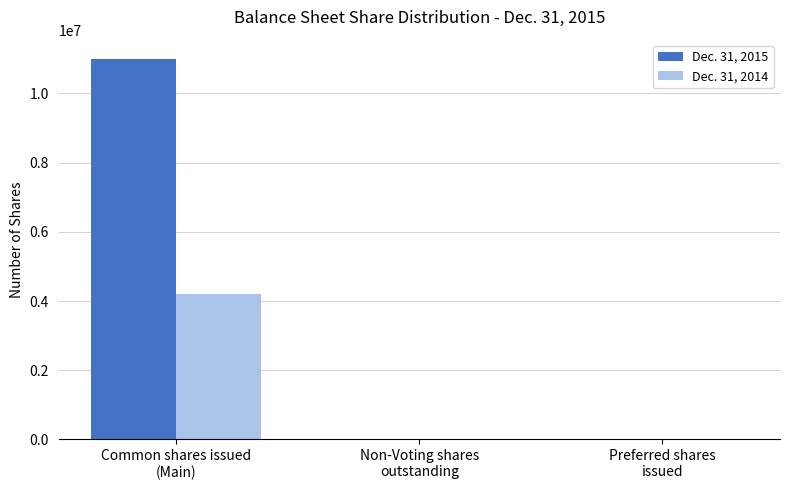

Which series has the largest total across all categories?

Dec. 31, 2015